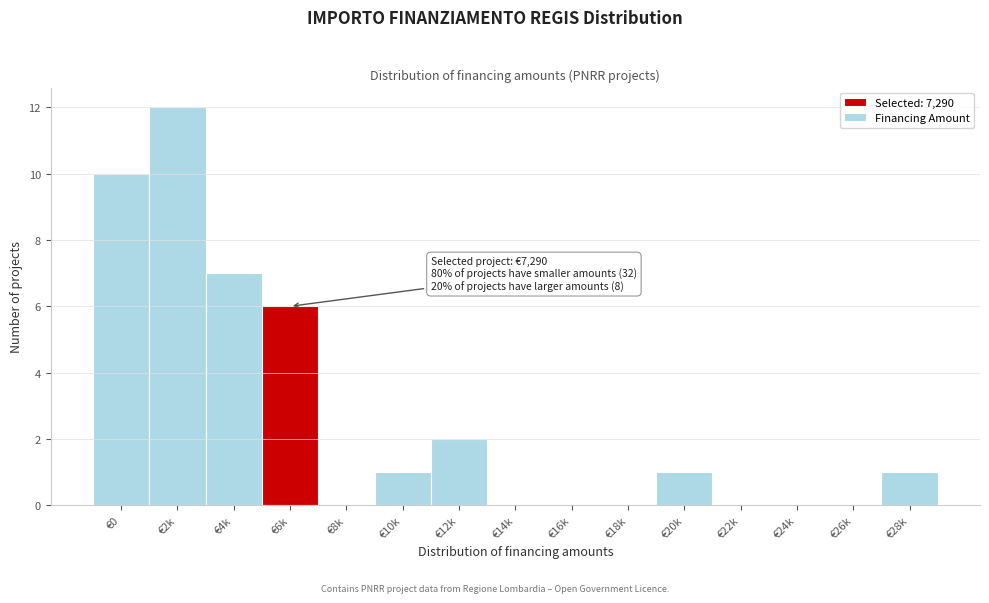

Reading left to right, what are all the values shown in this chart?

€0=10	€2k=12	€4k=7	€6k=6	€8k=0	€10k=1	€12k=2	€14k=0	€16k=0	€18k=0	€20k=1	€22k=0	€24k=0	€26k=0	€28k=1